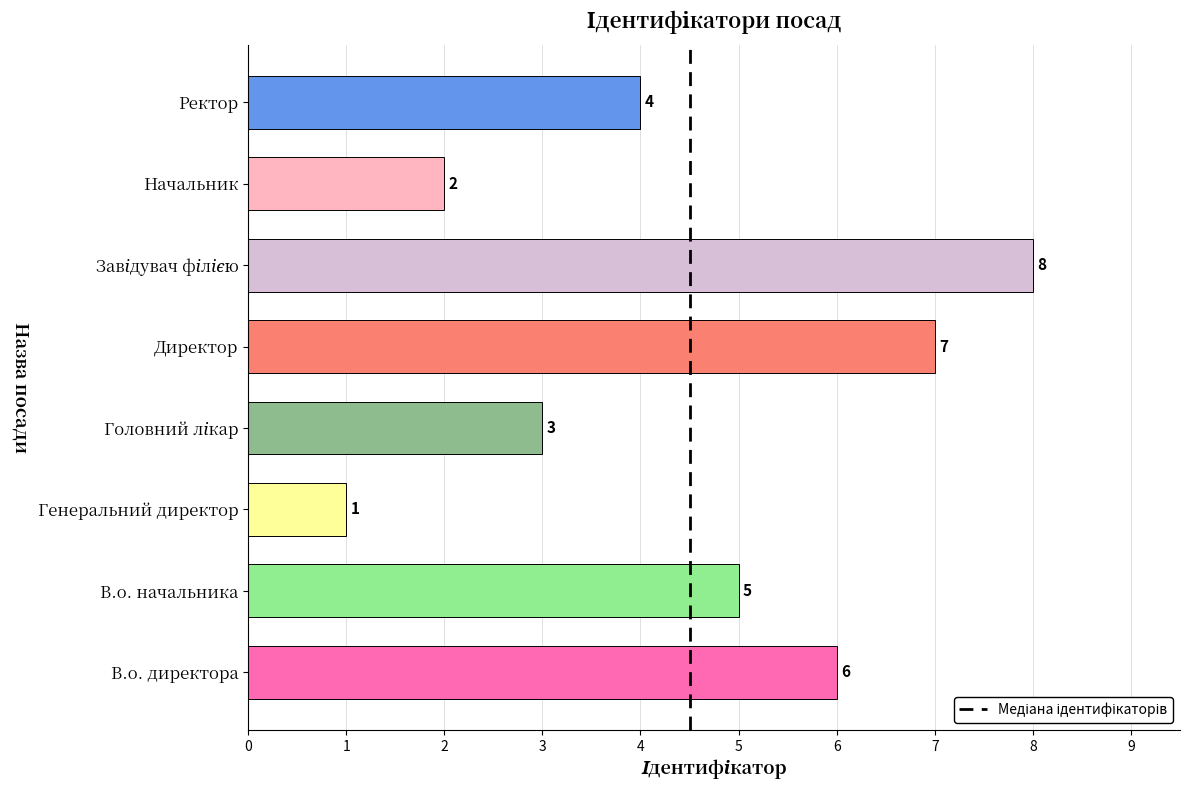

What is the difference between the maximum and minimum values?

7